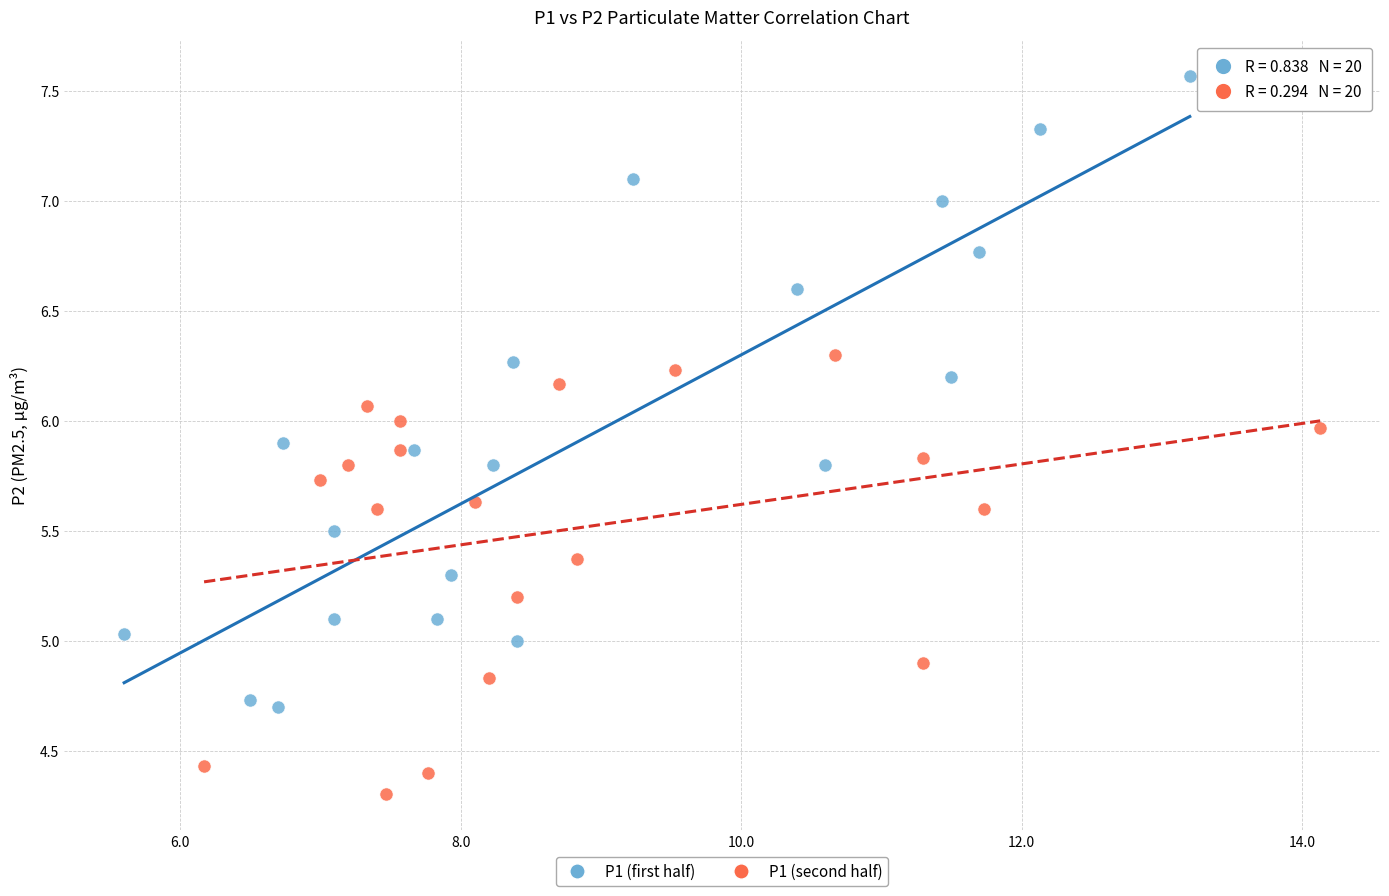

Which series reaches the minimum Y coordinate?

P1 (second half)